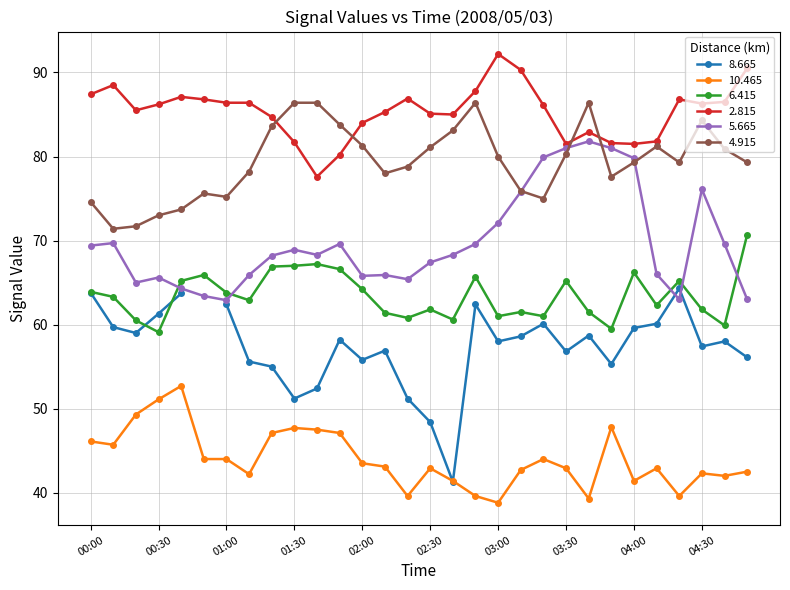

Between 00:00 and 01:50, which series saw the biggest shift?

4.915